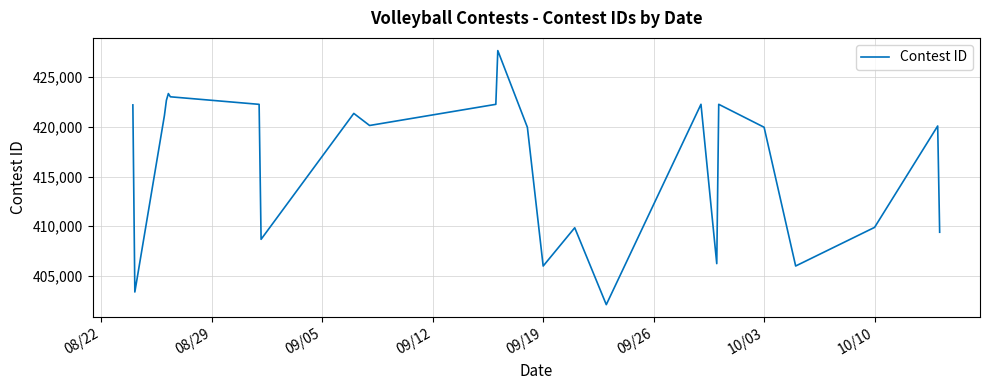

What is the difference between the maximum and minimum values?

25580